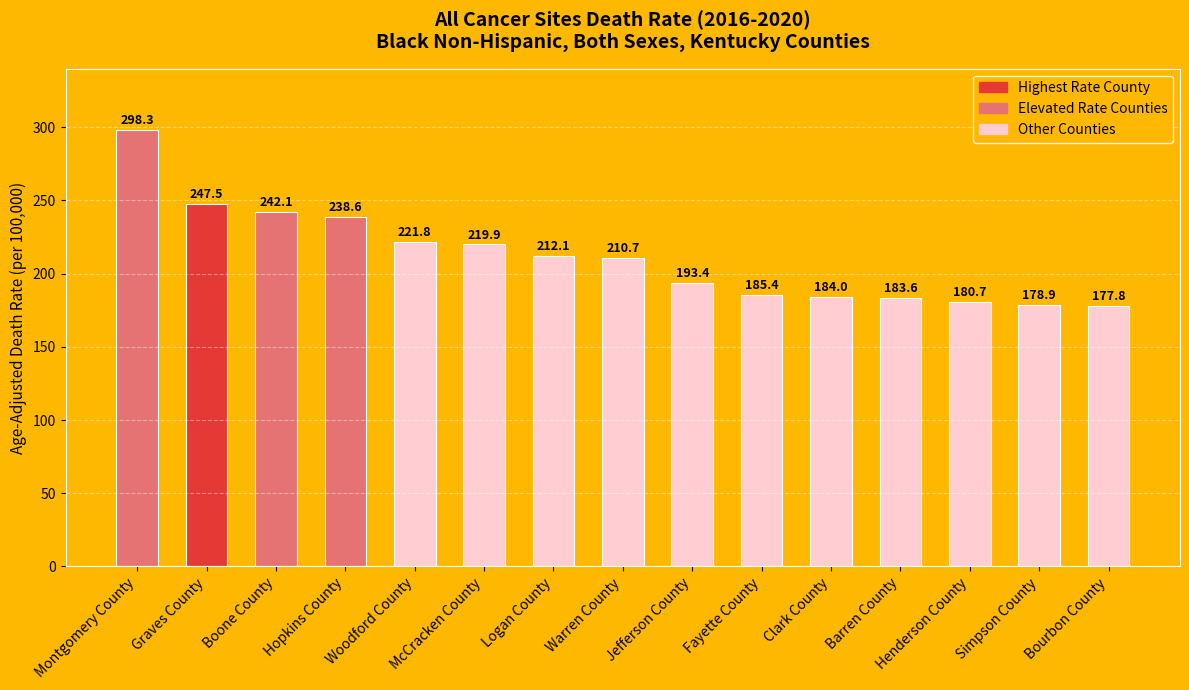

Rank the categories by value from highest to lowest.

Montgomery County, Graves County, Boone County, Hopkins County, Woodford County, McCracken County, Logan County, Warren County, Jefferson County, Fayette County, Clark County, Barren County, Henderson County, Simpson County, Bourbon County